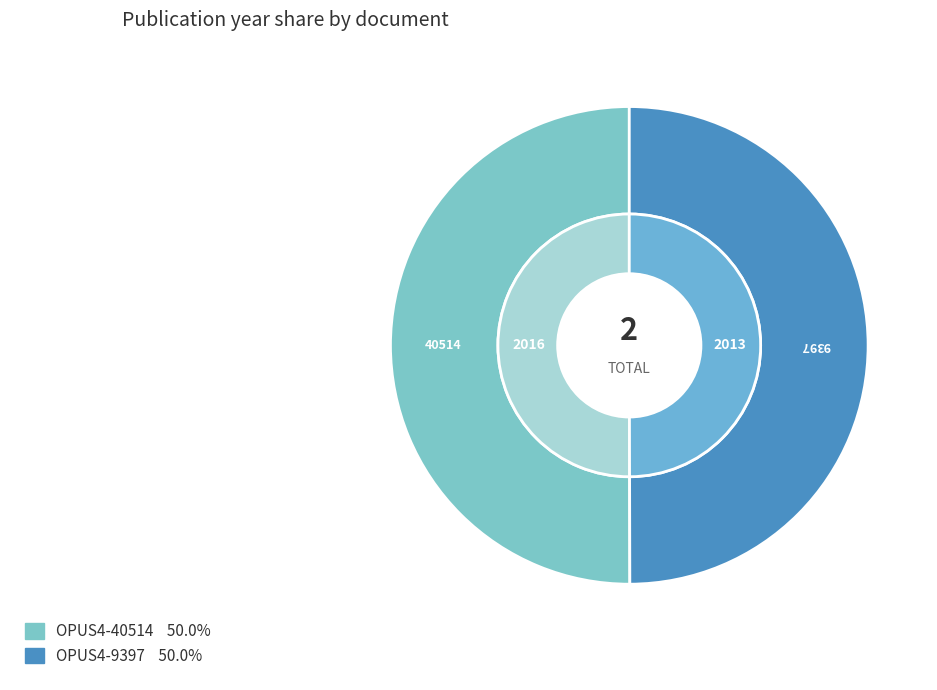

Count the number of slices in the pie.

2